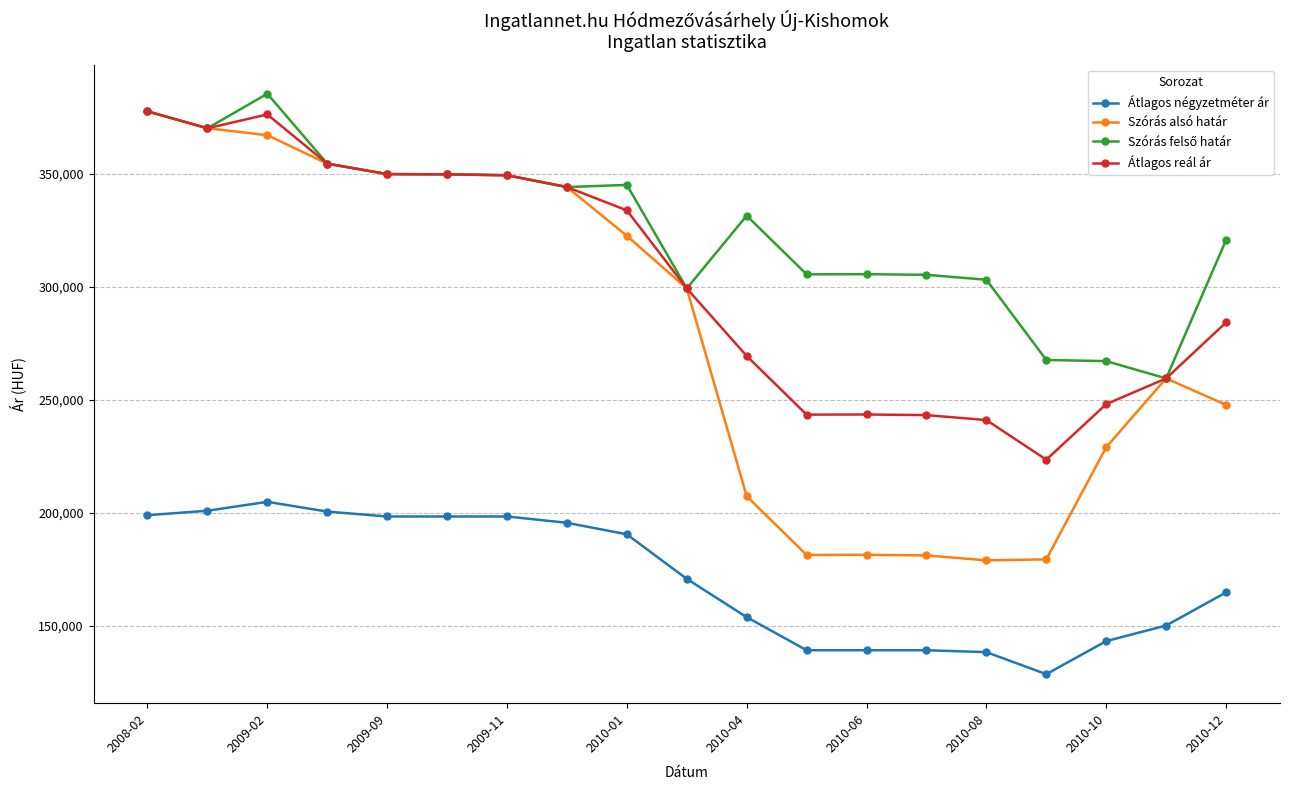

Which series has the largest range (max minus min)?

Szórás alsó határ